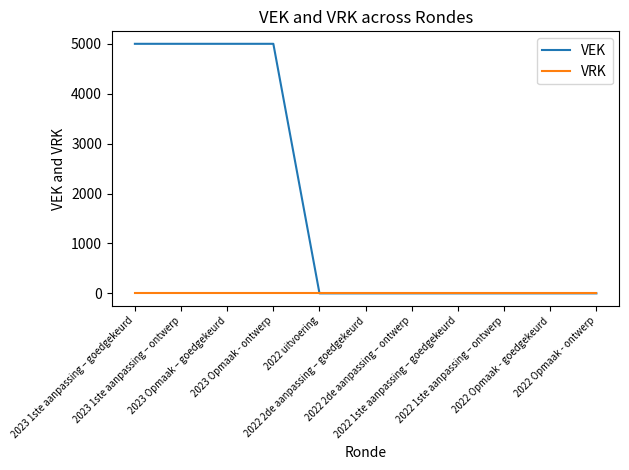

What is the highest value of the VEK series?

5000